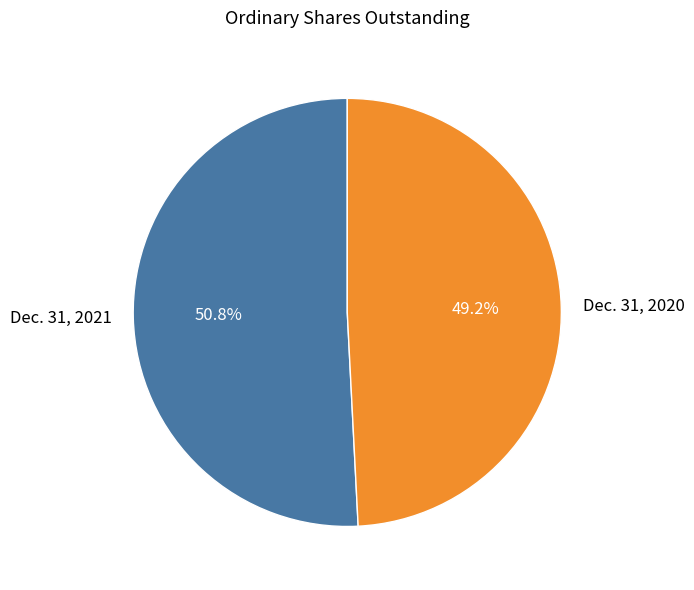

How many segments does this pie chart have?

2